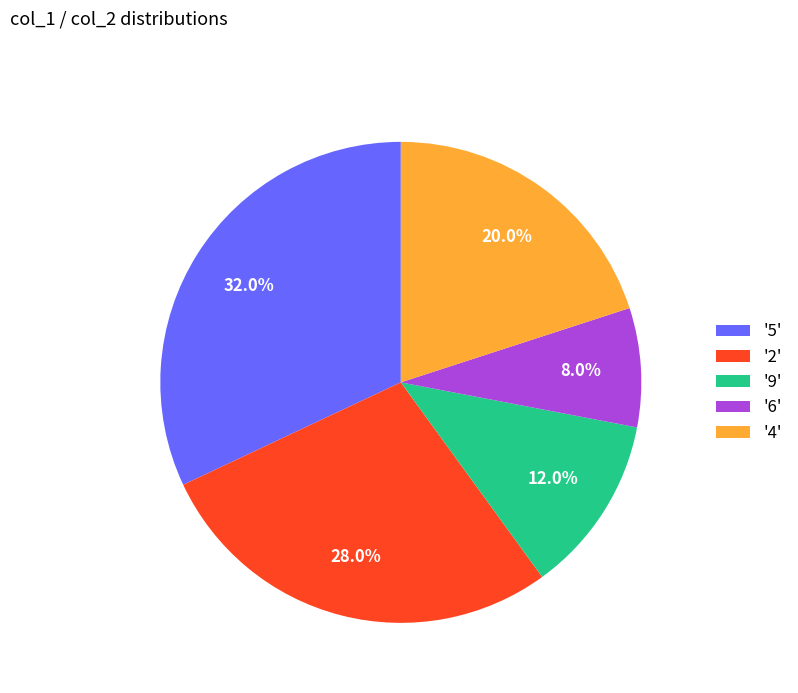

Does '2' account for over 50% of the chart?

No